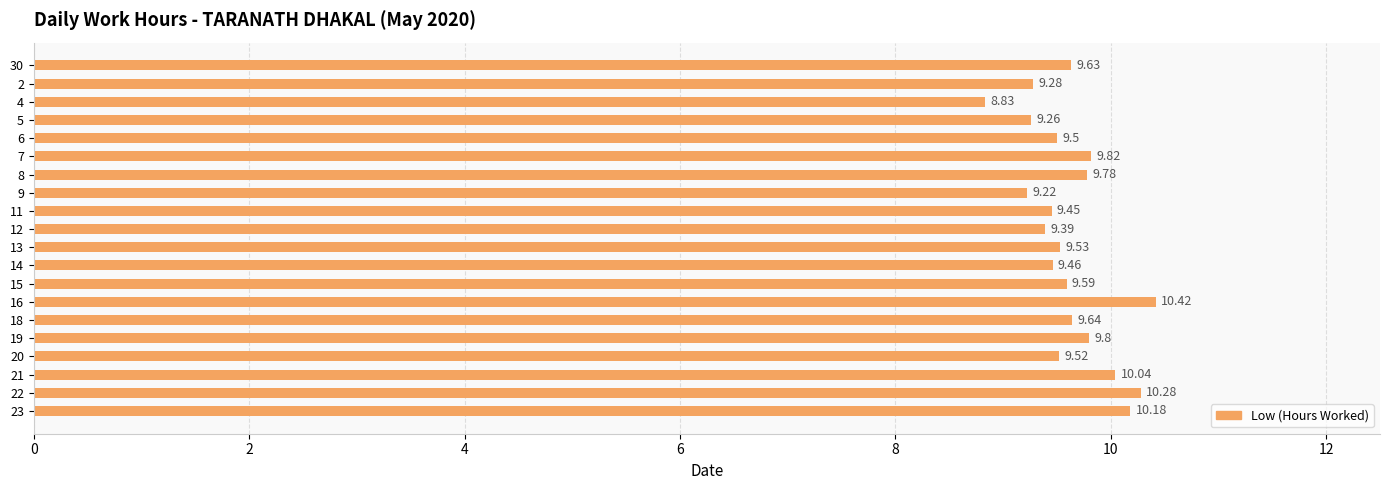

What is the change in value from 8 to 15?

-0.2